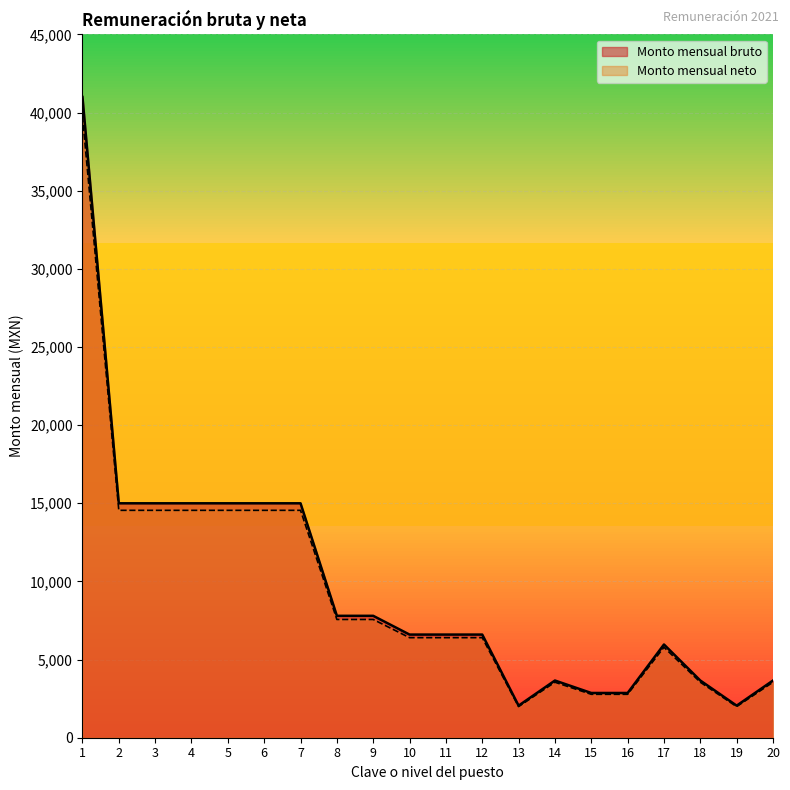

Rank the series at 5 from highest to lowest value.

Monto mensual bruto, Monto mensual neto